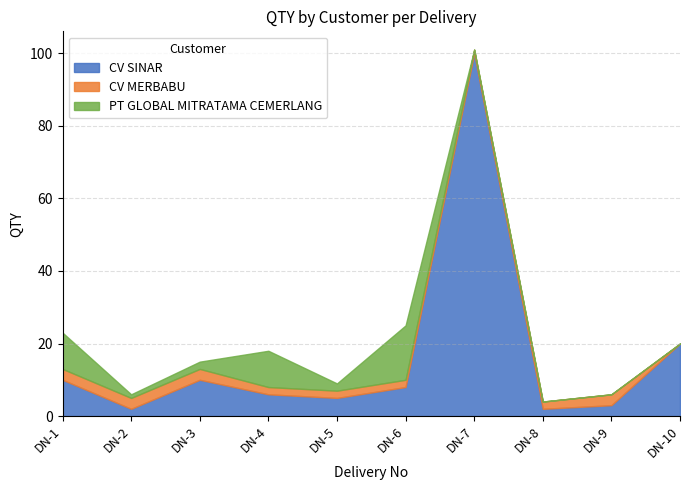

Reading left to right, list all the values displayed in this chart.

CV SINAR: 10	2	10	6	5	8	100	2	3	20
CV MERBABU: 3	3	3	2	2	2	1	2	3	0
PT GLOBAL MITRATAMA CEMERLANG: 10	1	2	10	2	15	0	0	0	0